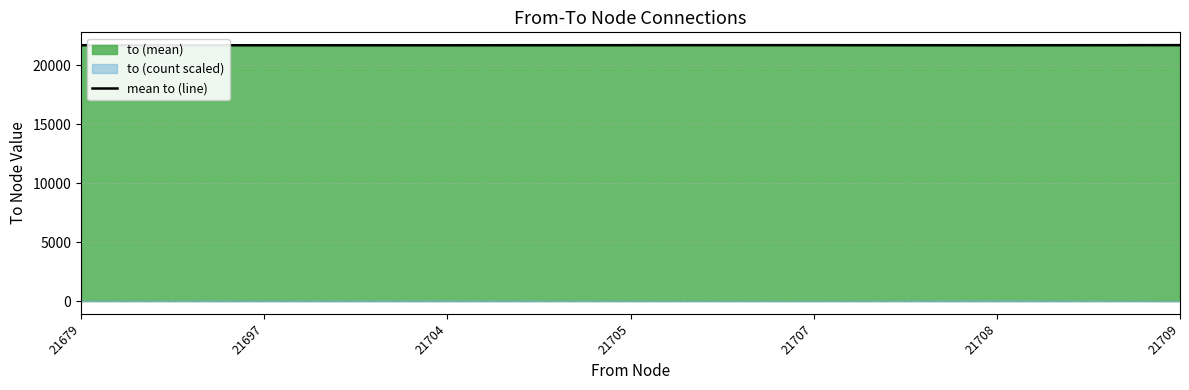

How many lines are shown in the chart?

1